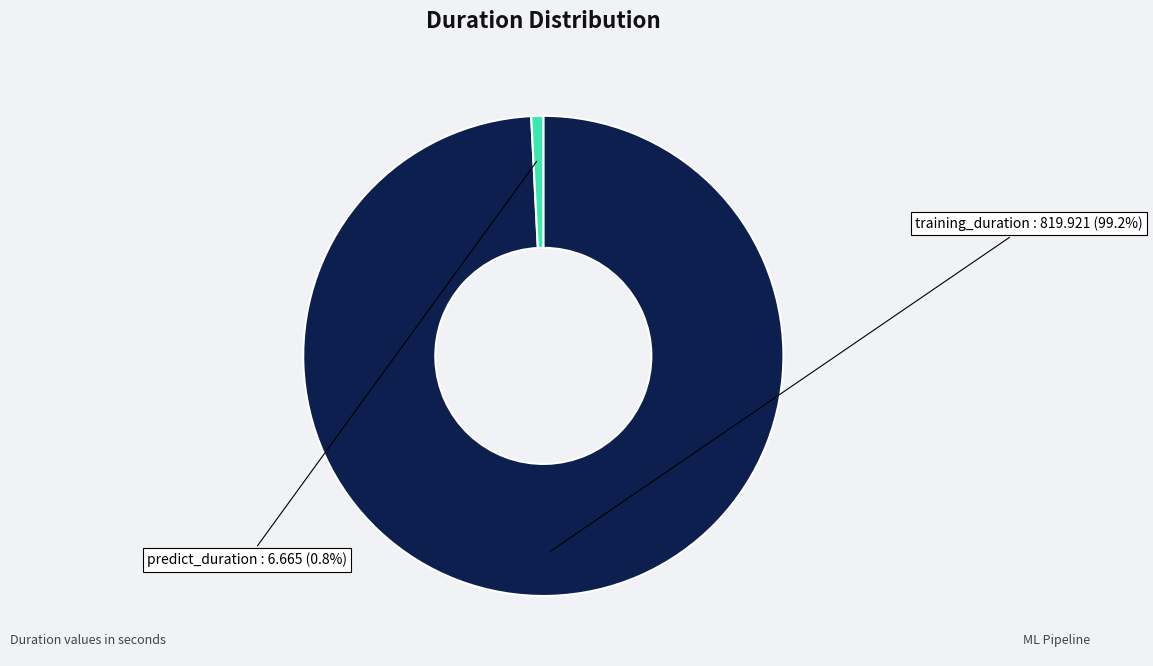

To the nearest percent, what is the combined percentage of training_duration and predict_duration?

100%